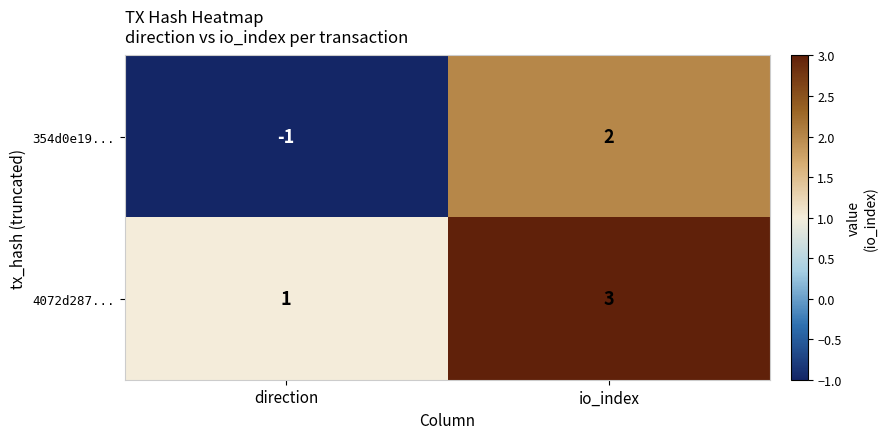

What is the maximum value for 4072d287...?

3